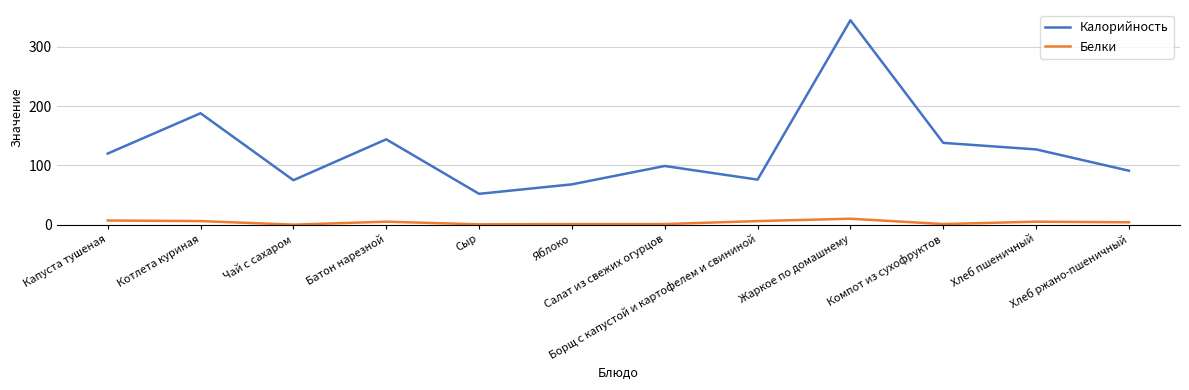

True or false: Калорийность has a value of 137.7 at Хлеб ржано-пшеничный.

False